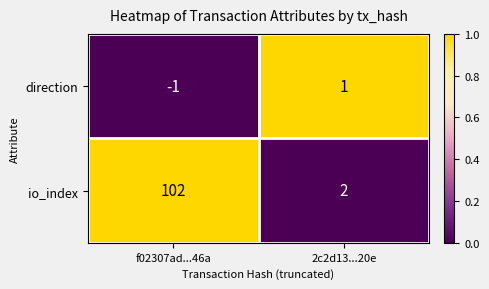

At which category does the chart reach its minimum across all series?

f02307ad...46a